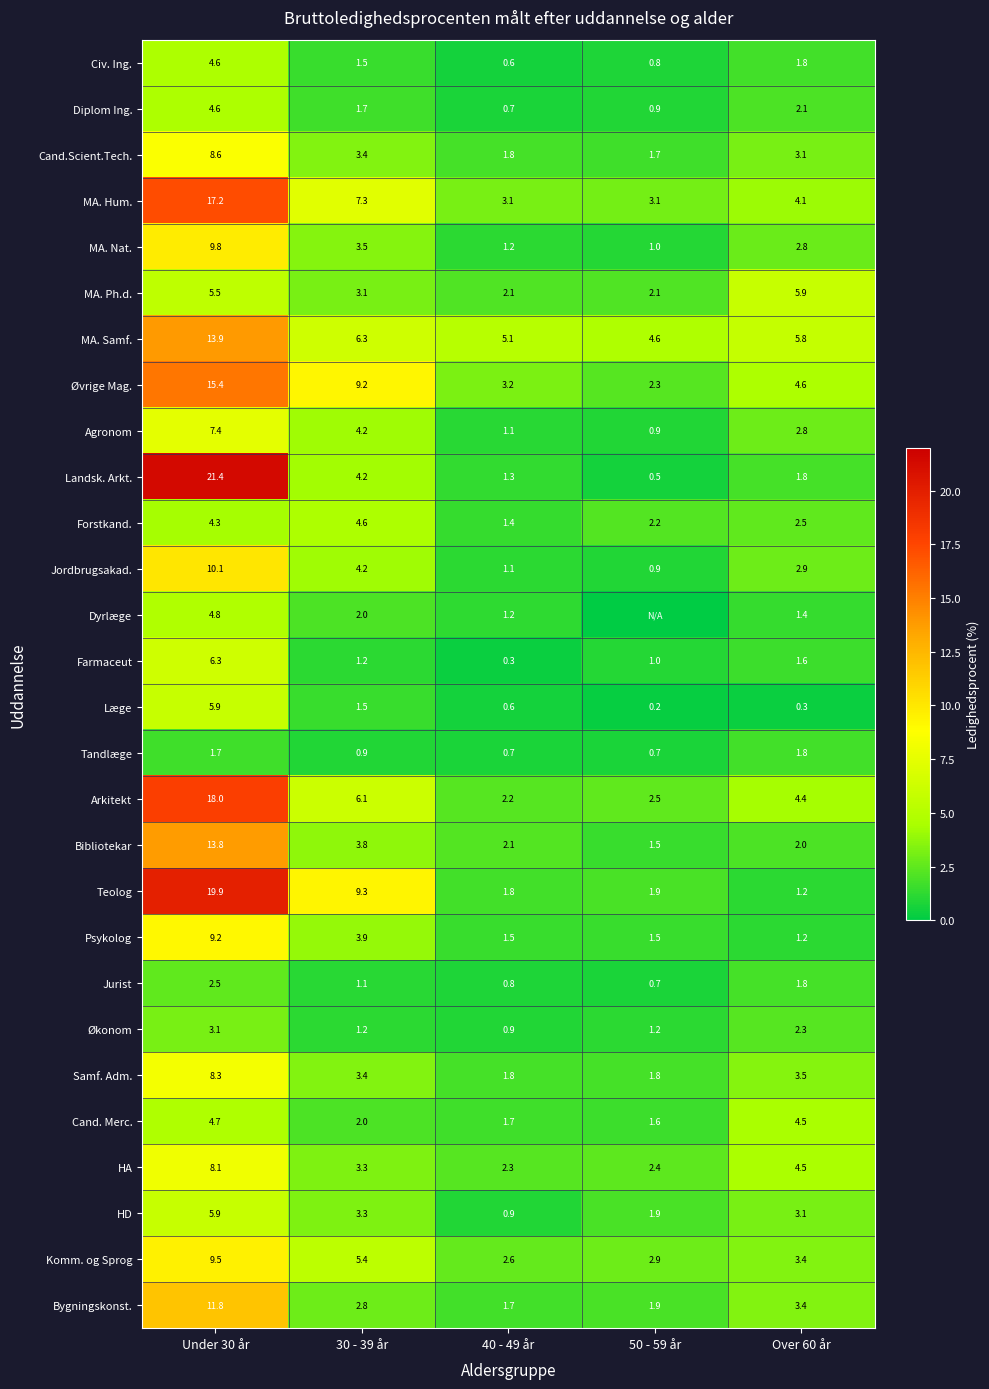

At how many categories does at least one series exceed 16?

1